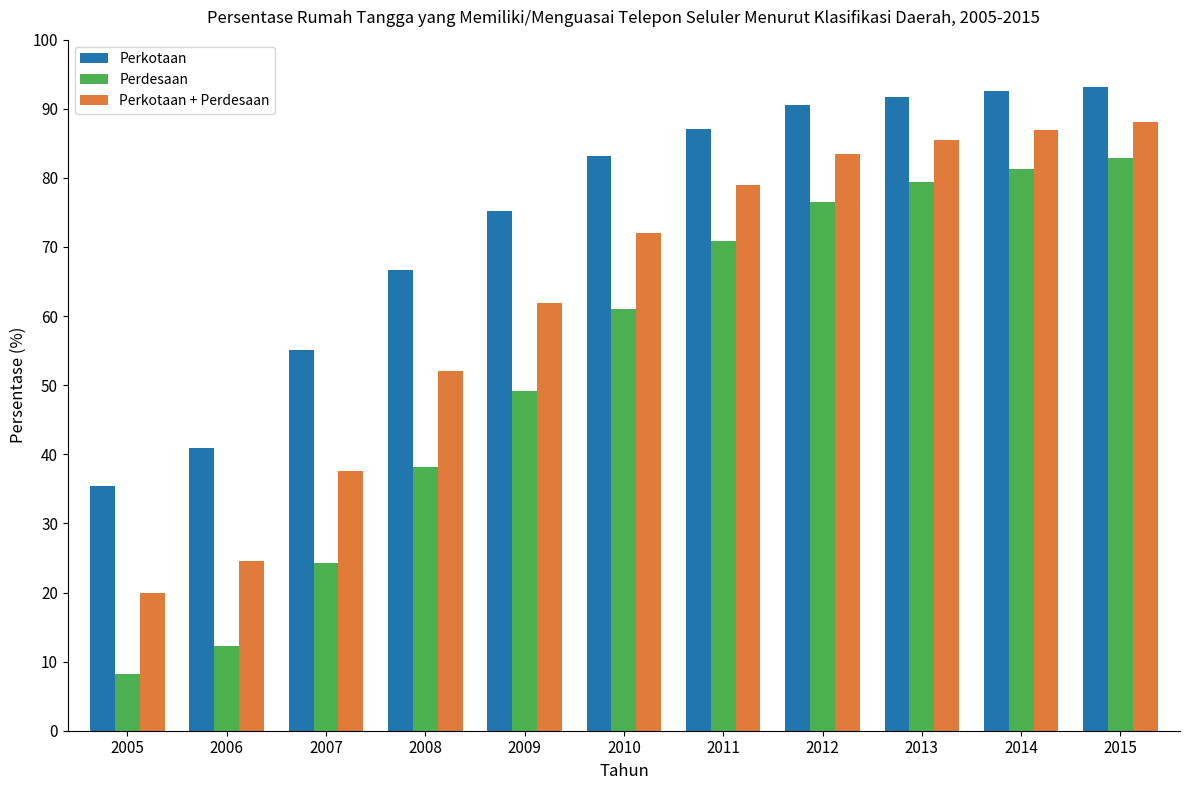

What is the sum of all Perdesaan values?

584.3